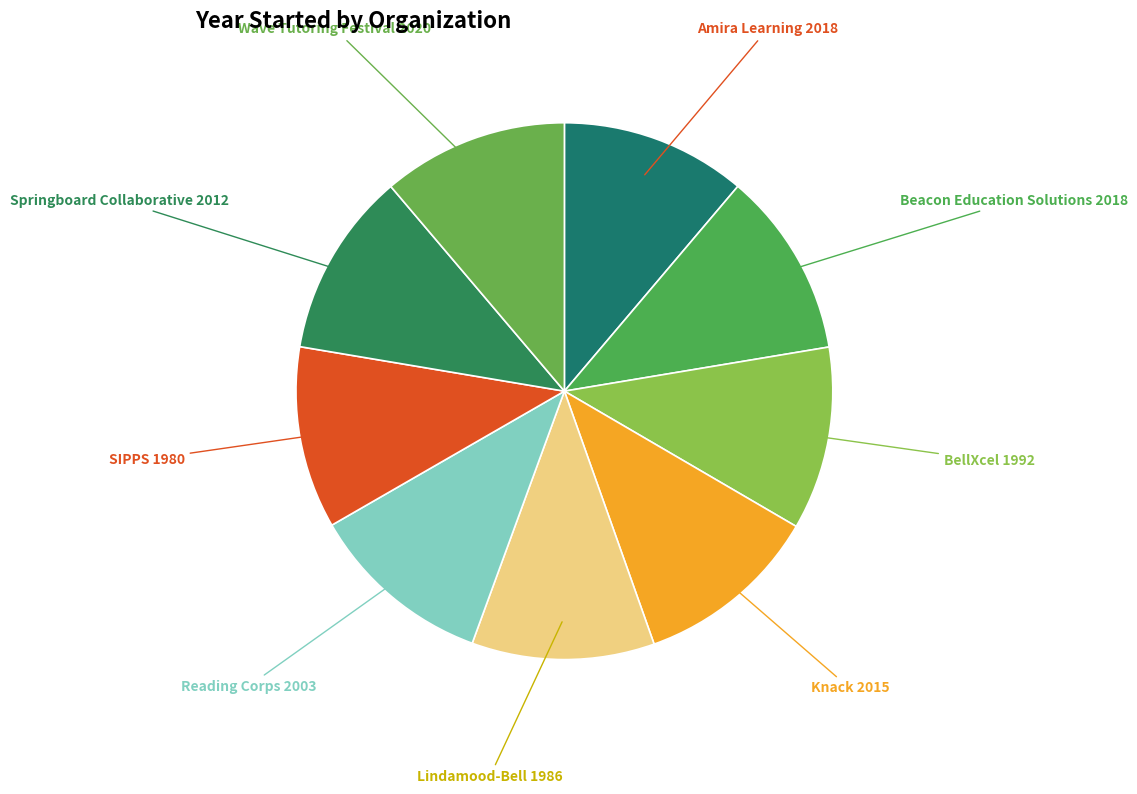

What is the ratio of the value at SIPPS to the value at Amira Learning?

1.0